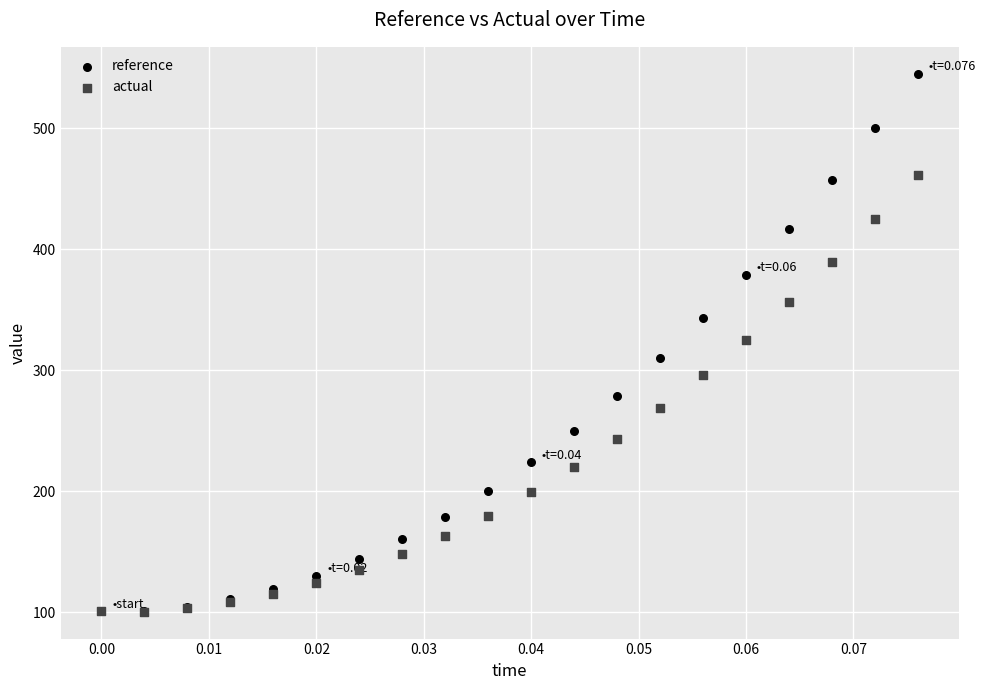

Which series contains the highest Y value?

reference